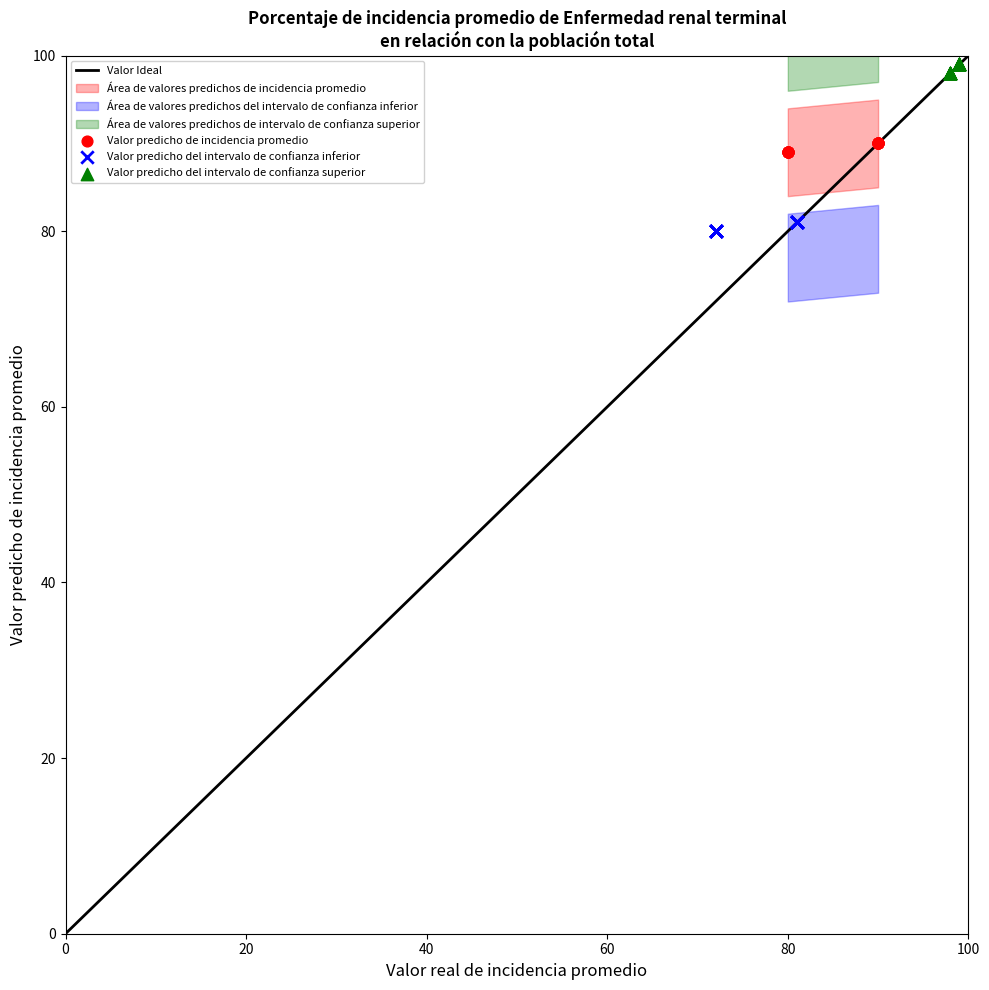

Which series reaches the minimum Y coordinate?

Valor predicho del intervalo de confianza inferior